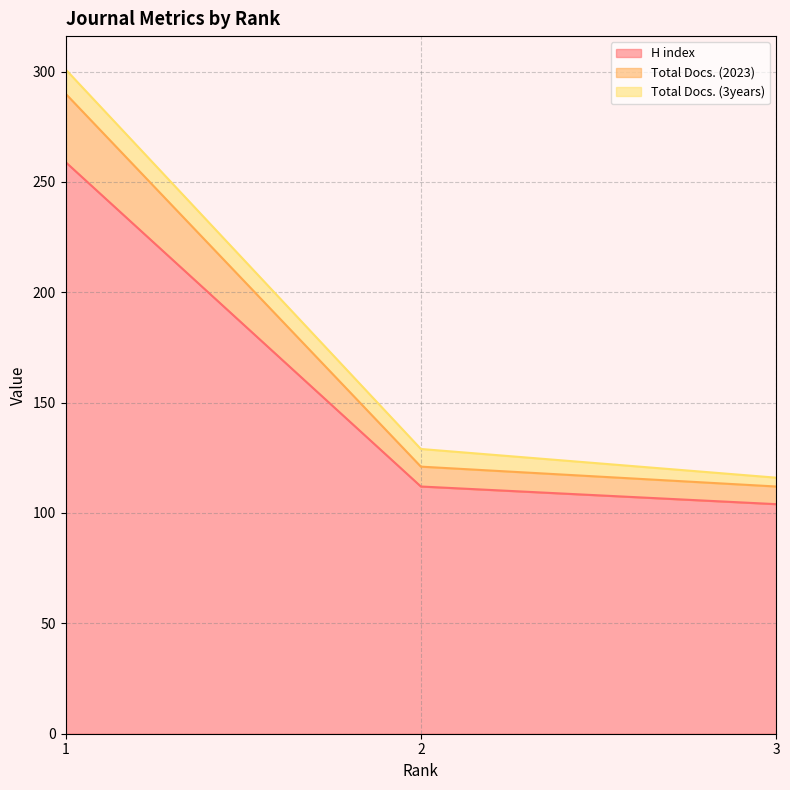

Rank the categories by H index value from highest to lowest.

1, 2, 3